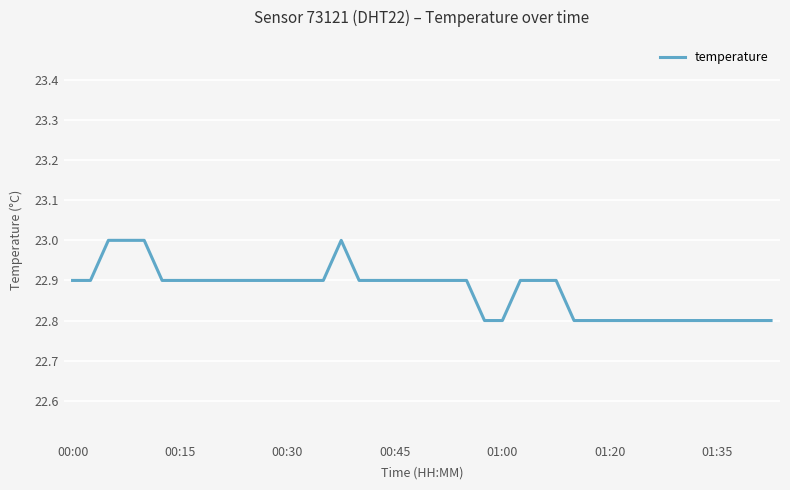

What is the minimum value shown in the chart?

22.8